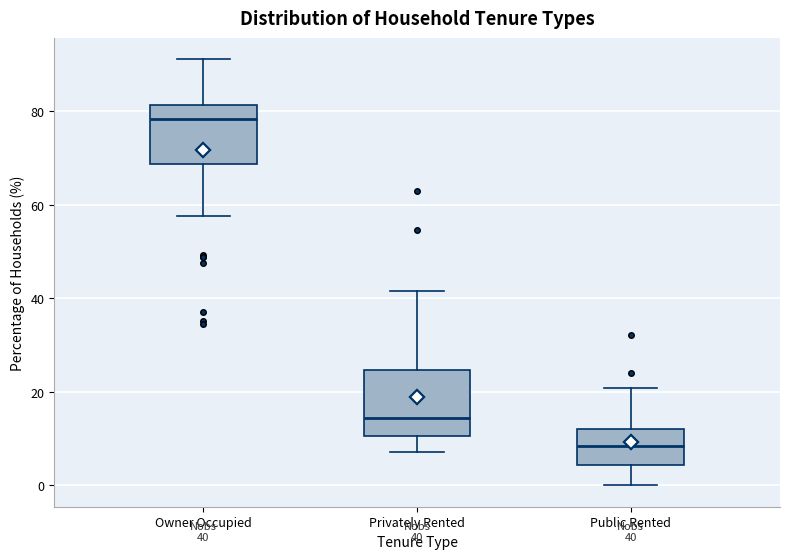

Which box has the lowest median line?

Public Rented